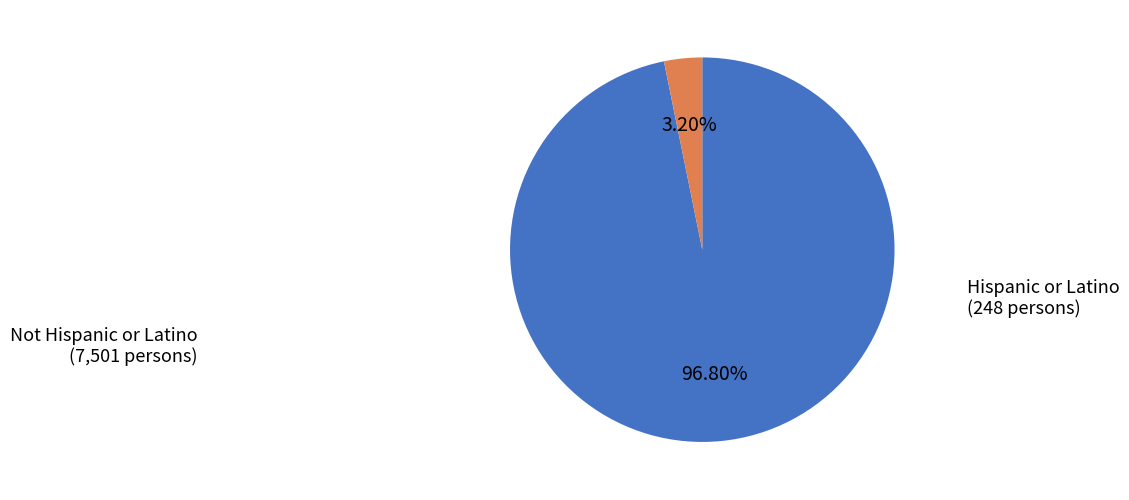

To the nearest percent, what percentage of the pie is Not Hispanic or Latino?

97%